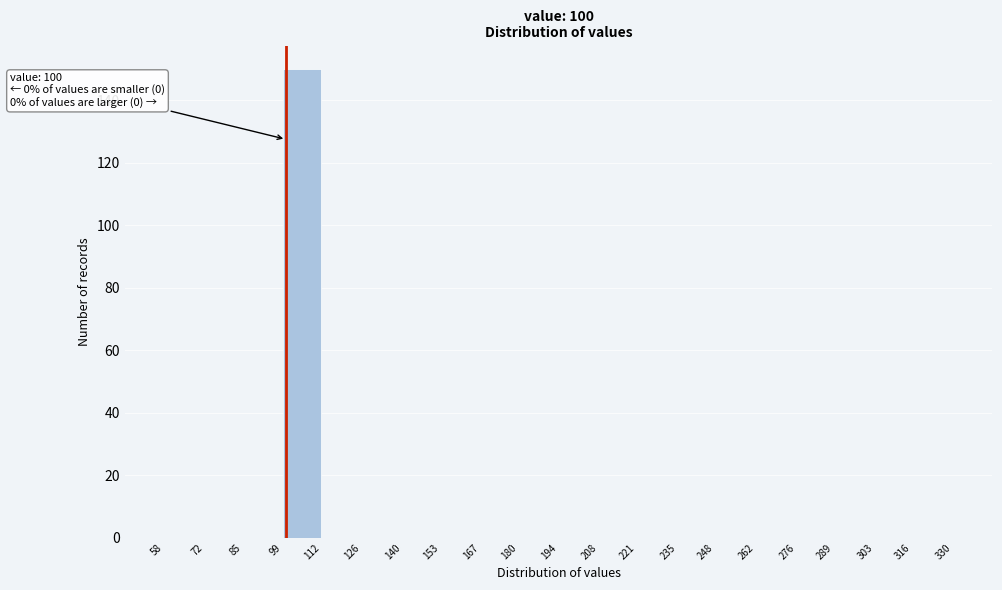

Which range on the x-axis has the tallest bar?

99 to 112